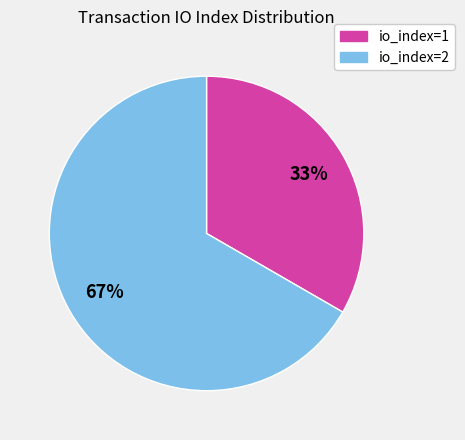

What is the ratio of the value at io_index=1 to the value at io_index=2?

0.5